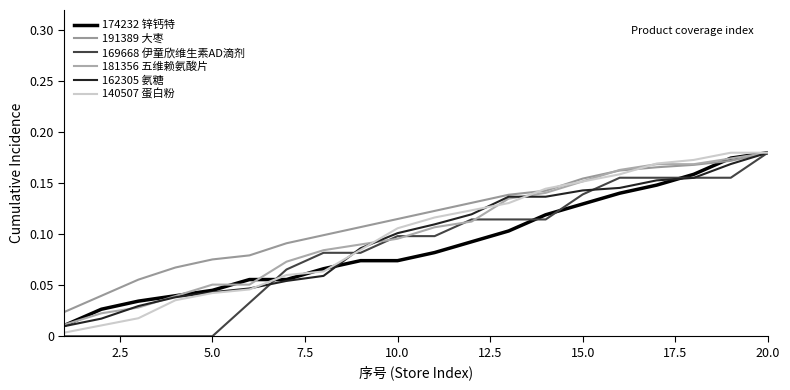

Is this an area chart (filled region under the line)?

No